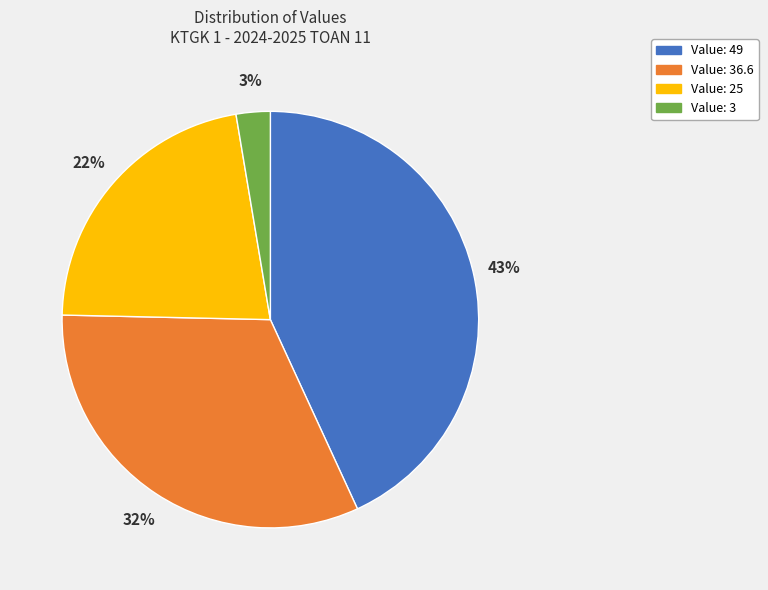

To the nearest percent, what is the average slice percentage?

25%